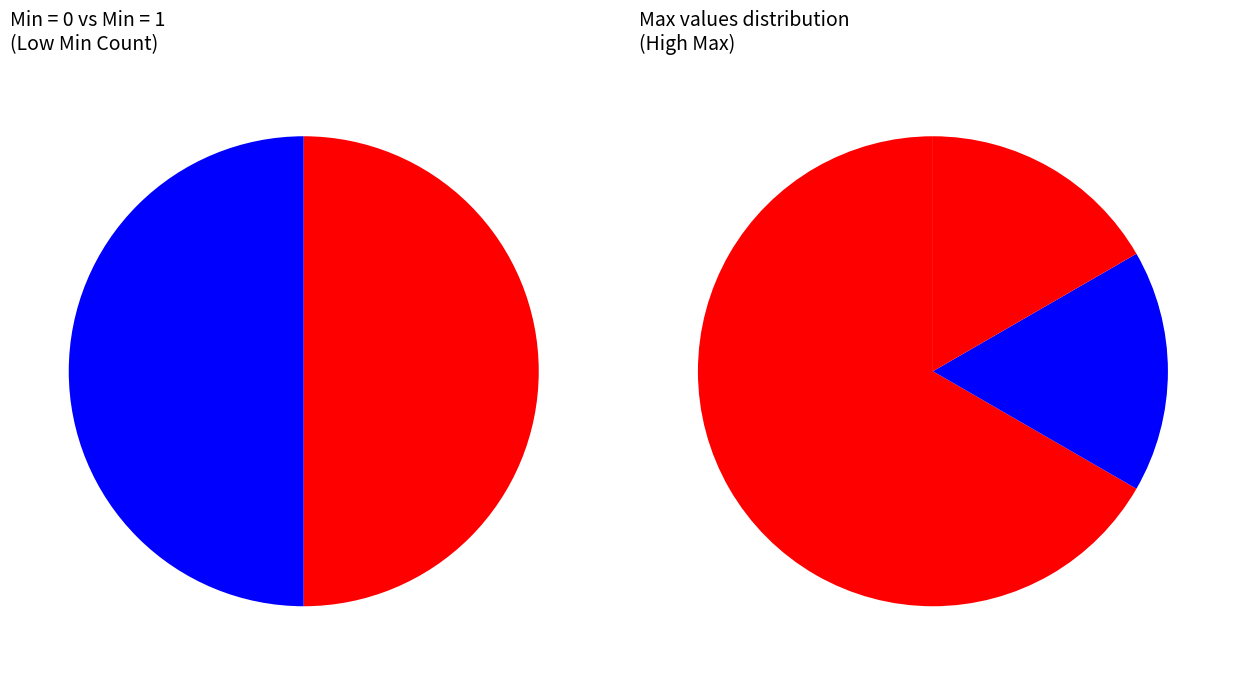

To the nearest percent, what portion does Extension.url represent?

33%